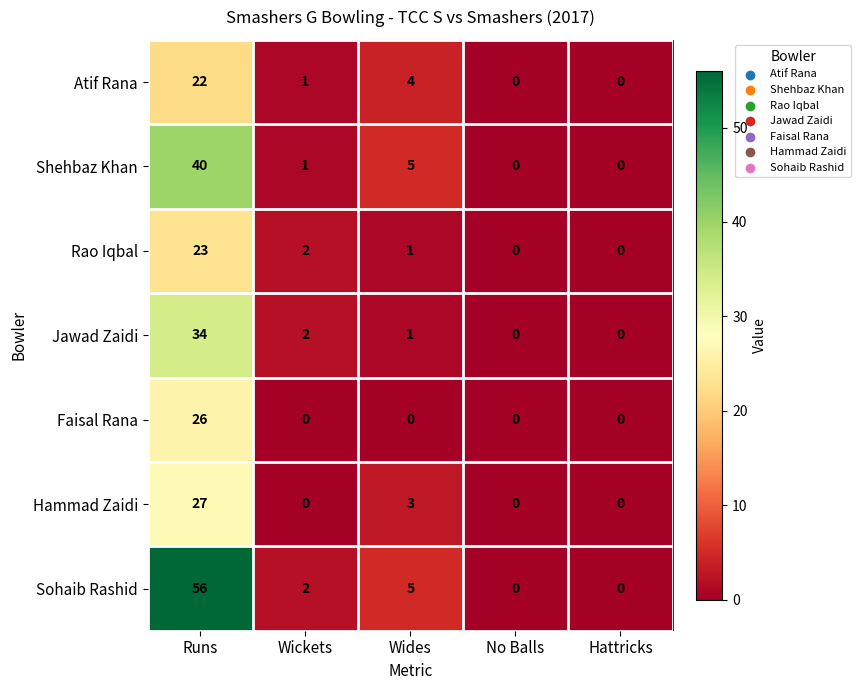

What is the maximum value shown in the chart?

56